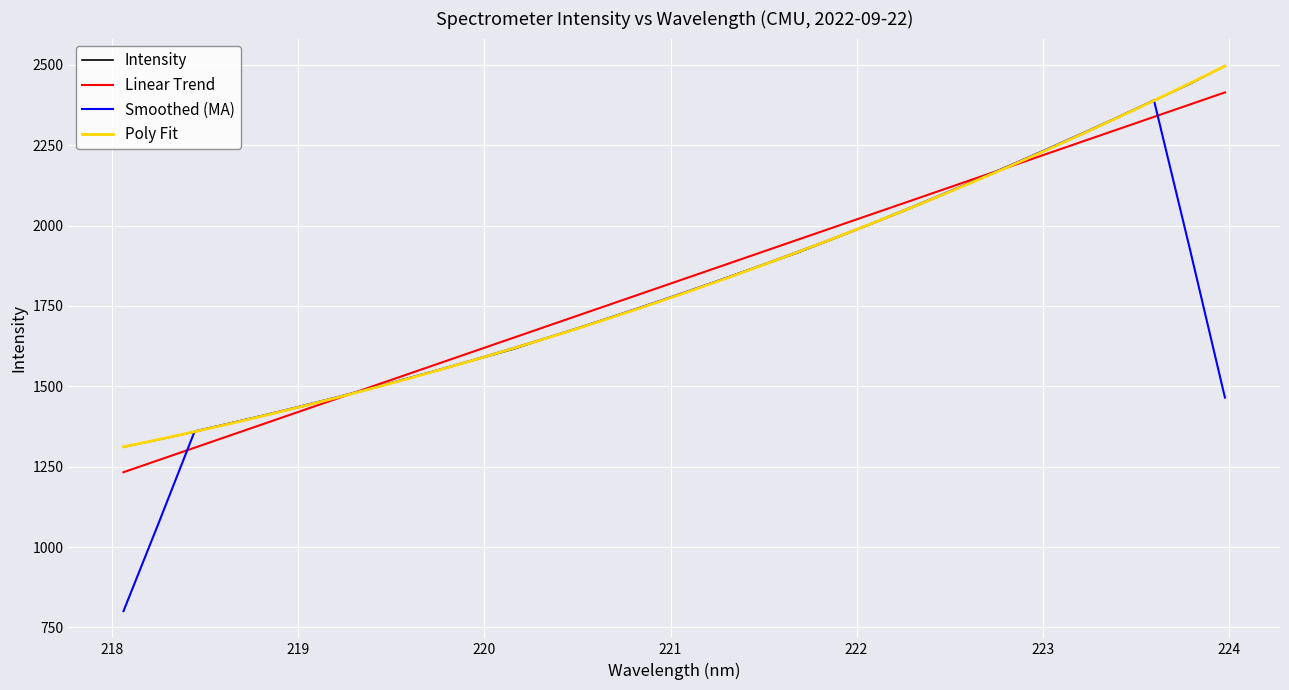

Which series has the widest spread of values?

Smoothed (MA)